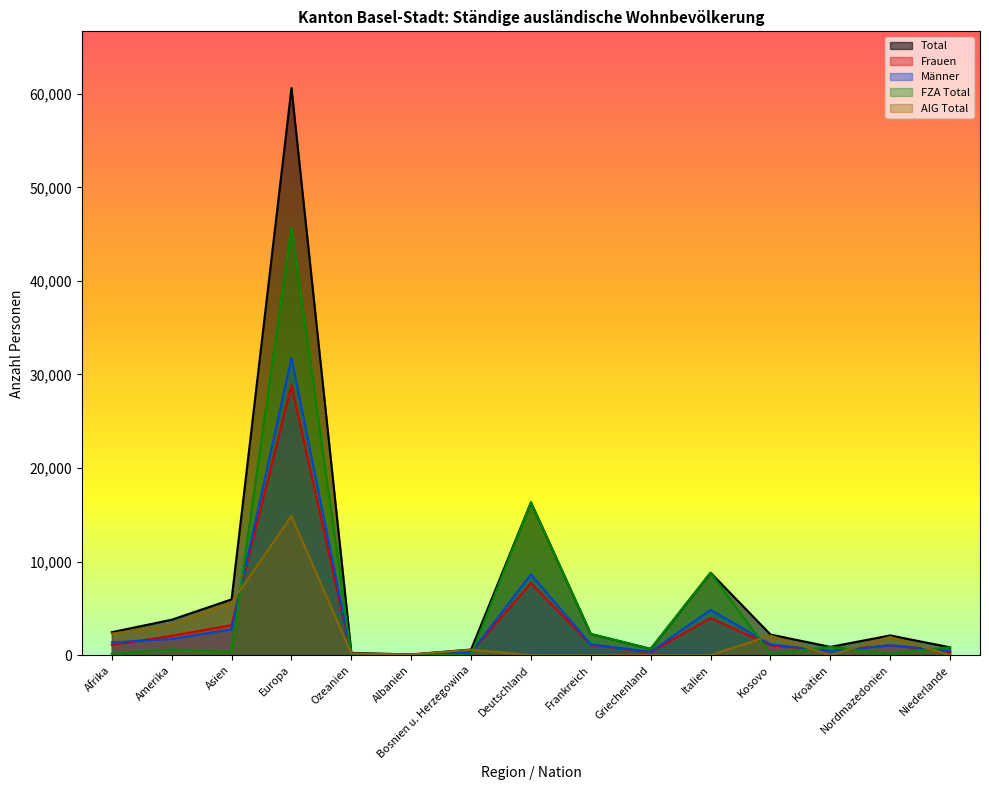

Reading left to right, extract all data points from this chart.

Total: 2456	3791	5965	60617	244	81	603	16340	2268	677	8812	2207	887	2110	840
Frauen: 1088	2068	3202	28844	124	49	313	7704	1112	323	3970	1055	463	1057	355
Männer: 1368	1723	2763	31773	120	32	290	8636	1156	354	4842	1152	424	1053	485
FZA Total: 147	609	335	45745	50	14	19	16340	2268	677	8812	110	887	152	840
AIG Total: 2309	3182	5630	14872	194	67	584	0	0	0	0	2097	0	1958	0